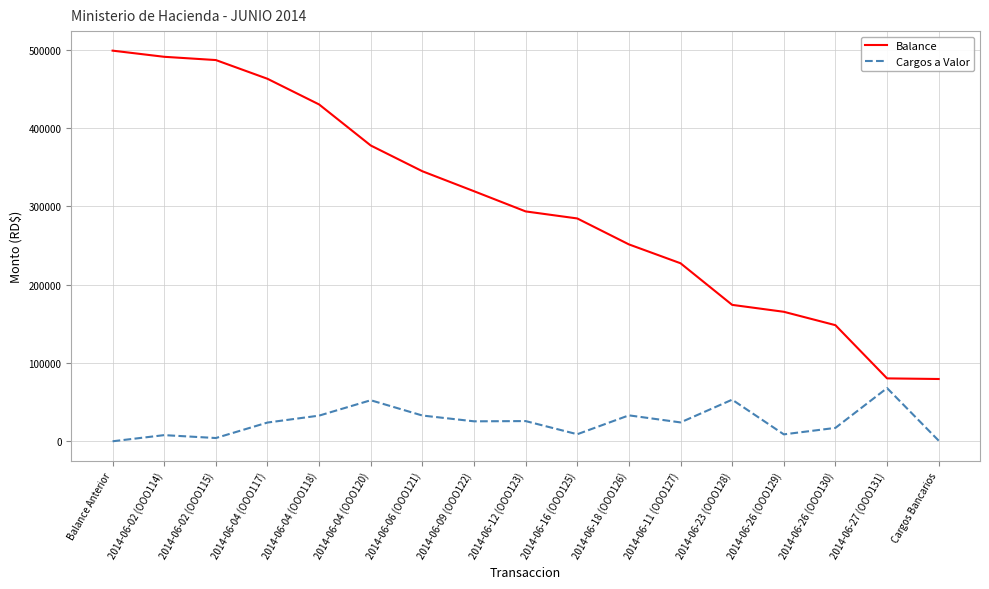

The Balance series shows 106388.9 at Cargos Bancarios. True or false?

False